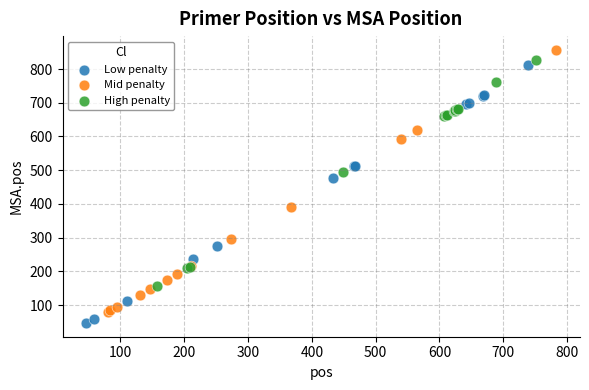

Which series has the largest Y range (max minus min)?

Mid penalty